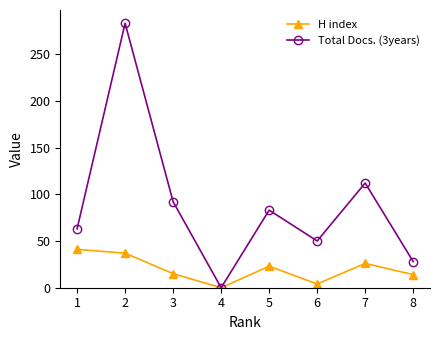

List the series in order of their peak value, highest first.

Total Docs. (3years), H index